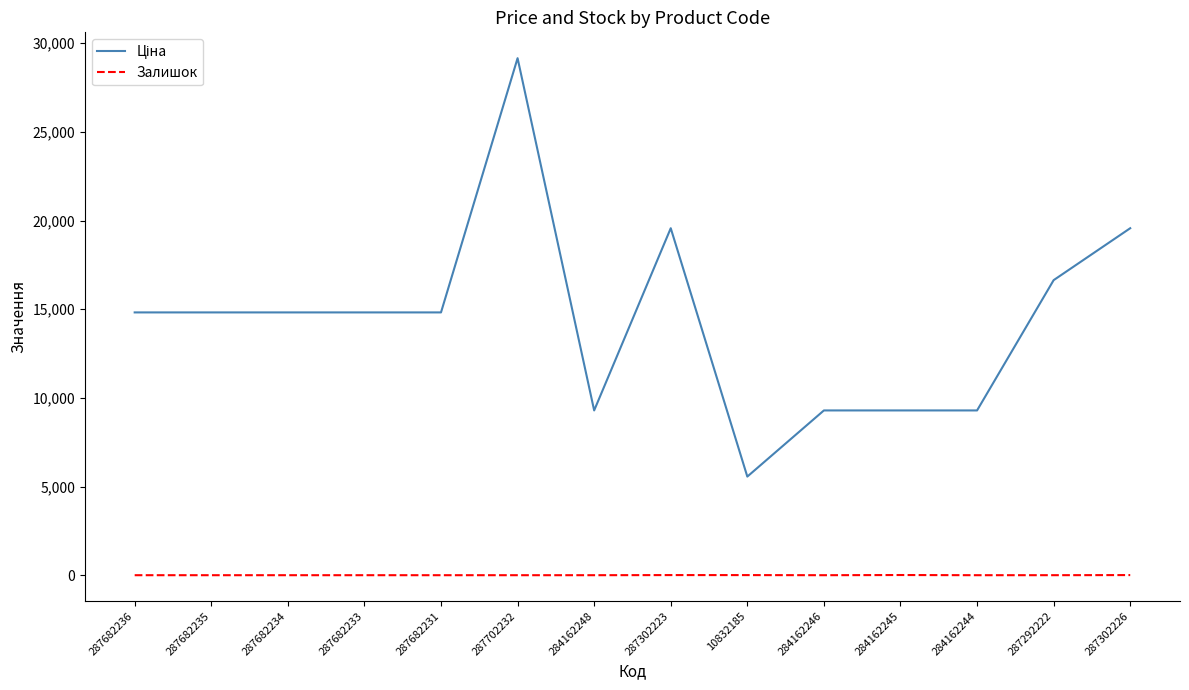

What is the difference between the highest and lowest values at 284162245?

9280.5